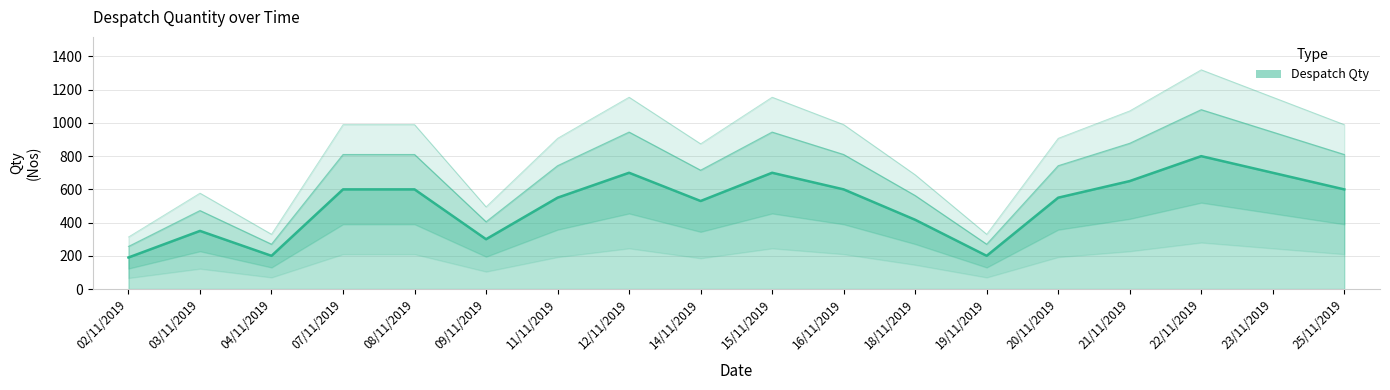

True or false: the data has more than 1 interior local peaks.

True